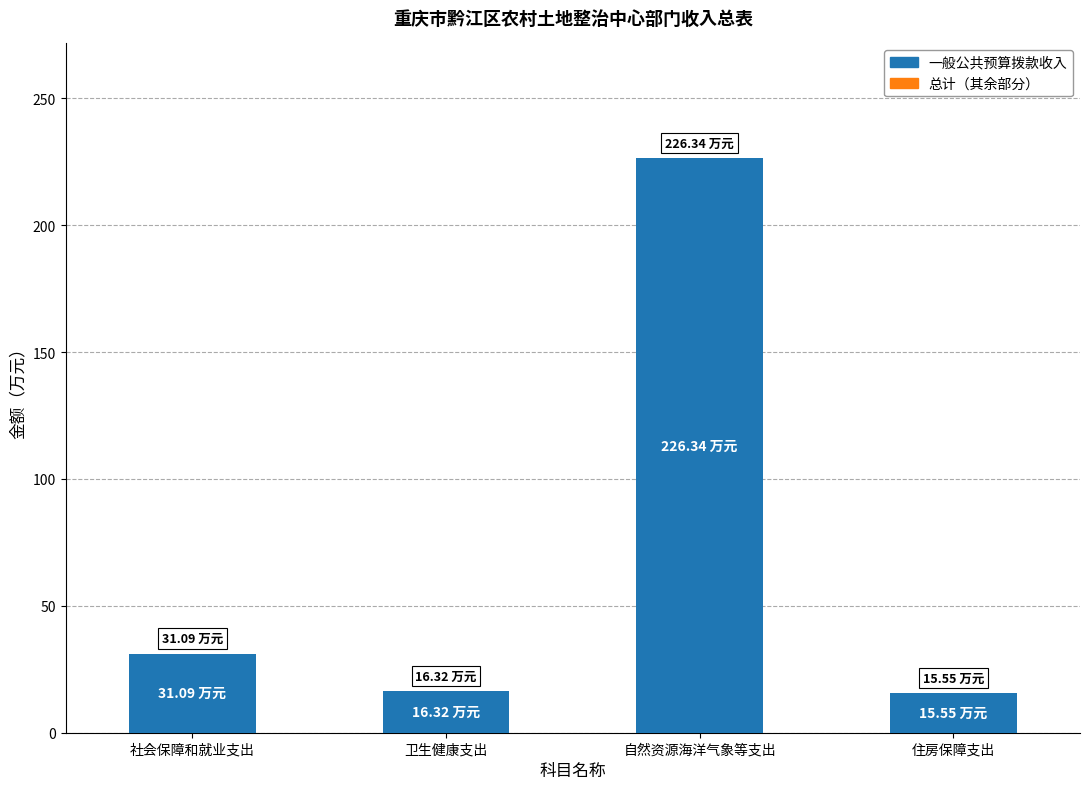

What is the label of the 2nd bar from the right?

自然资源海洋气象等支出